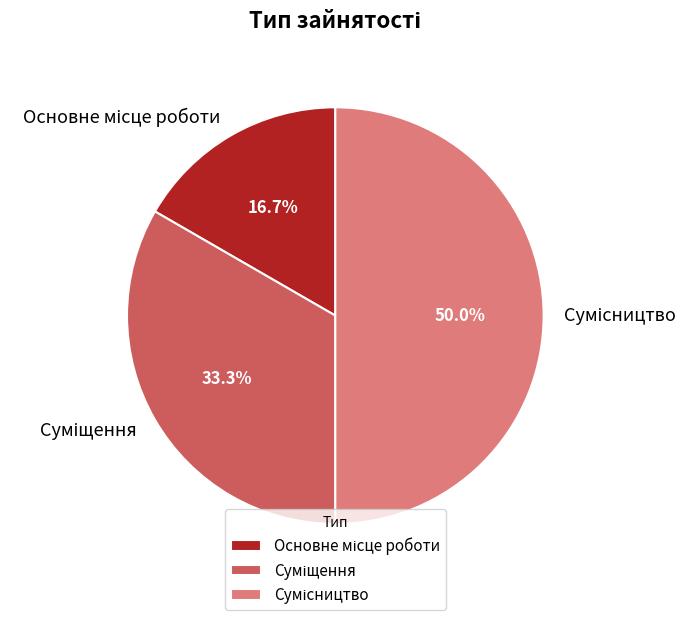

Which slice is the smallest?

Основне місце роботи